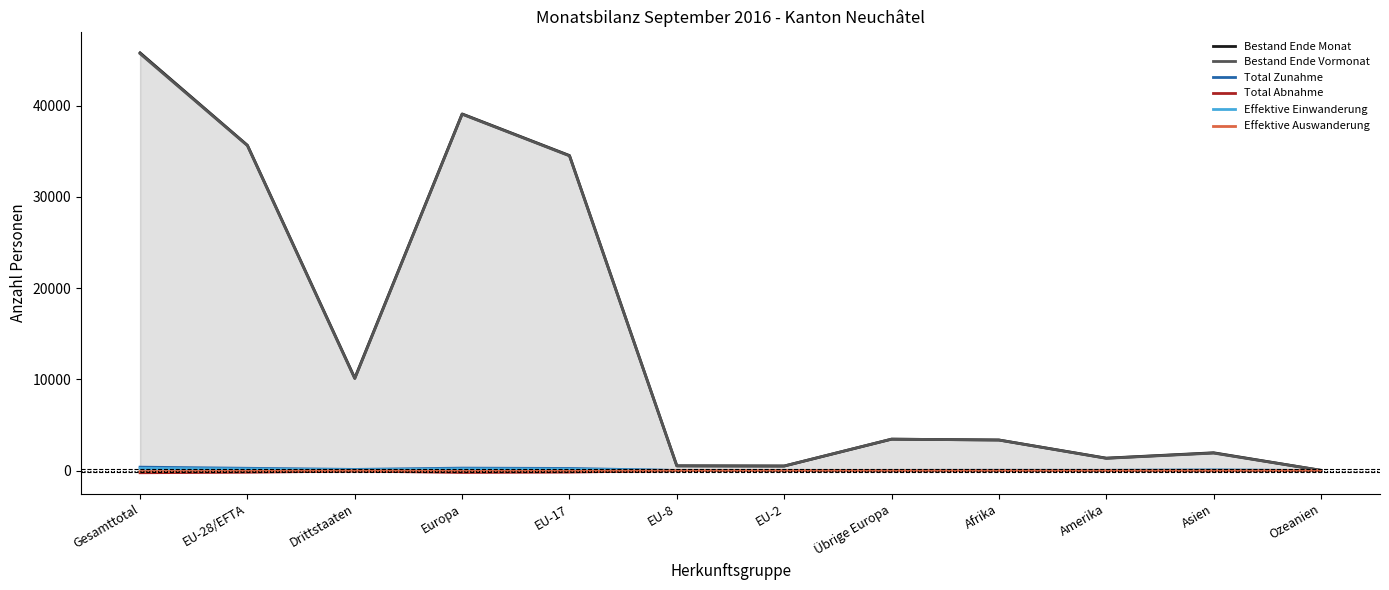

In Total Zunahme, how many points are lower than both neighbors (excluding endpoints)?

3